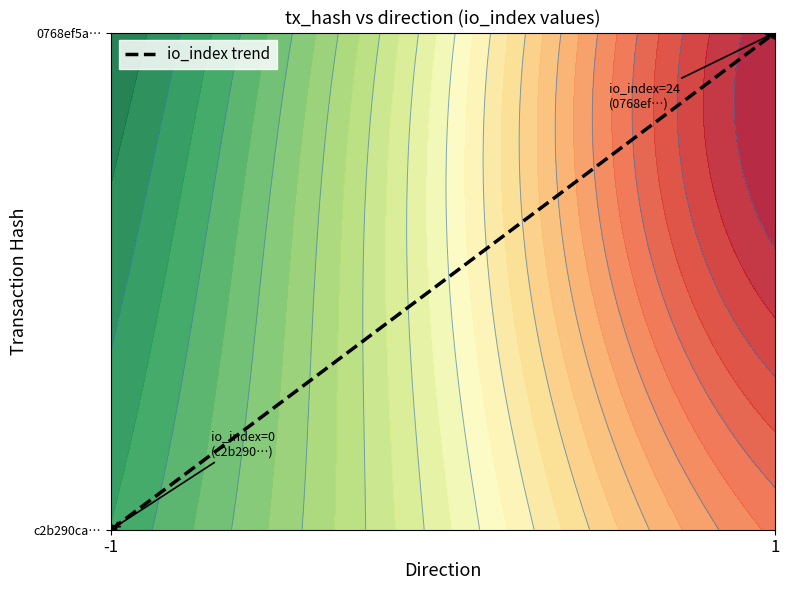

How many values are between 0 and 1?

2